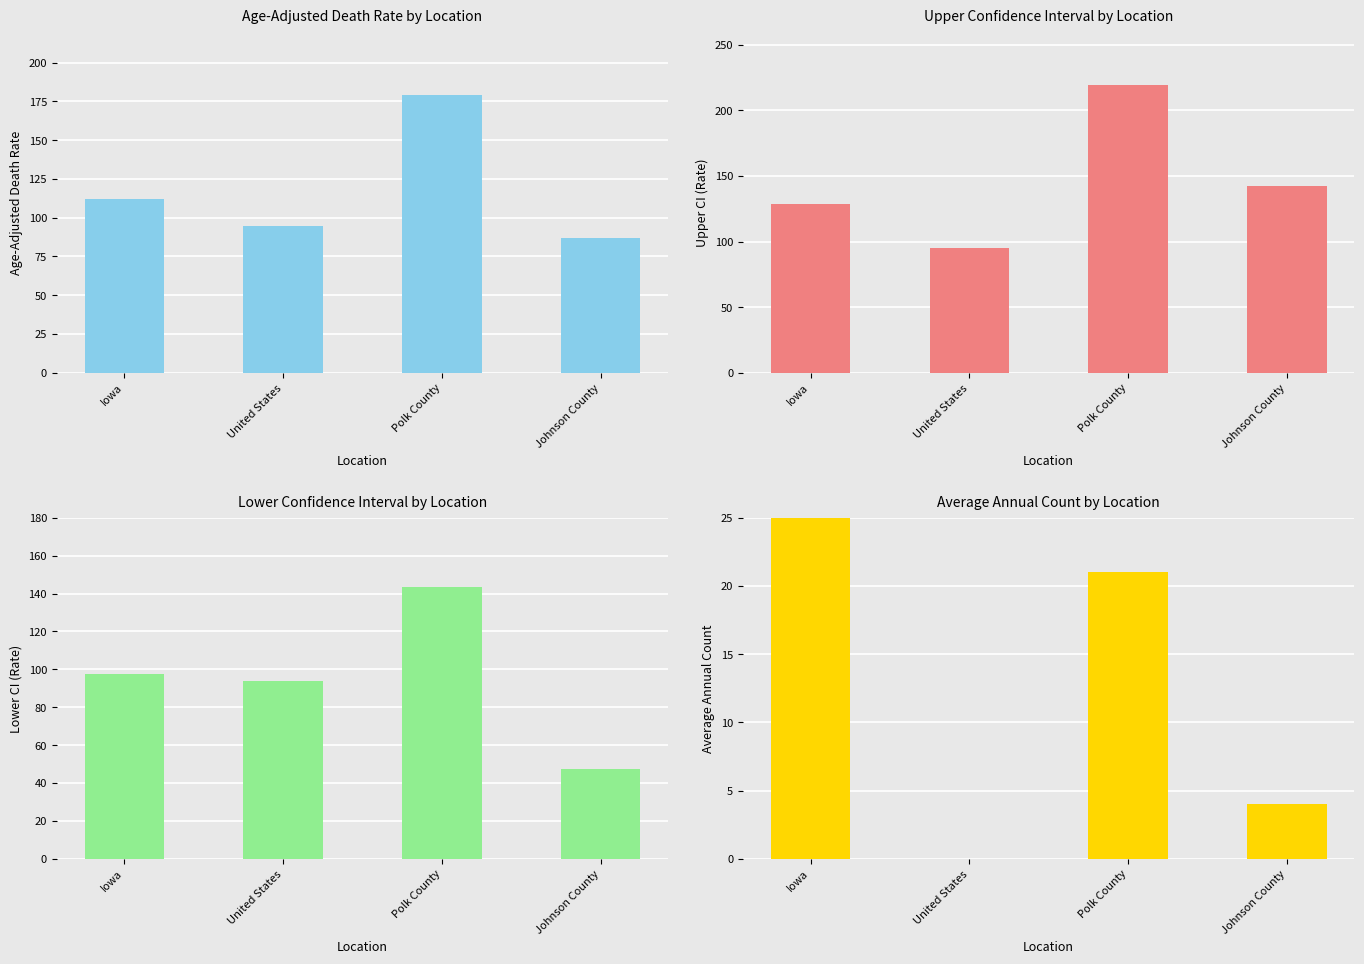

What is the label of the 3rd bar from the left?

Polk County